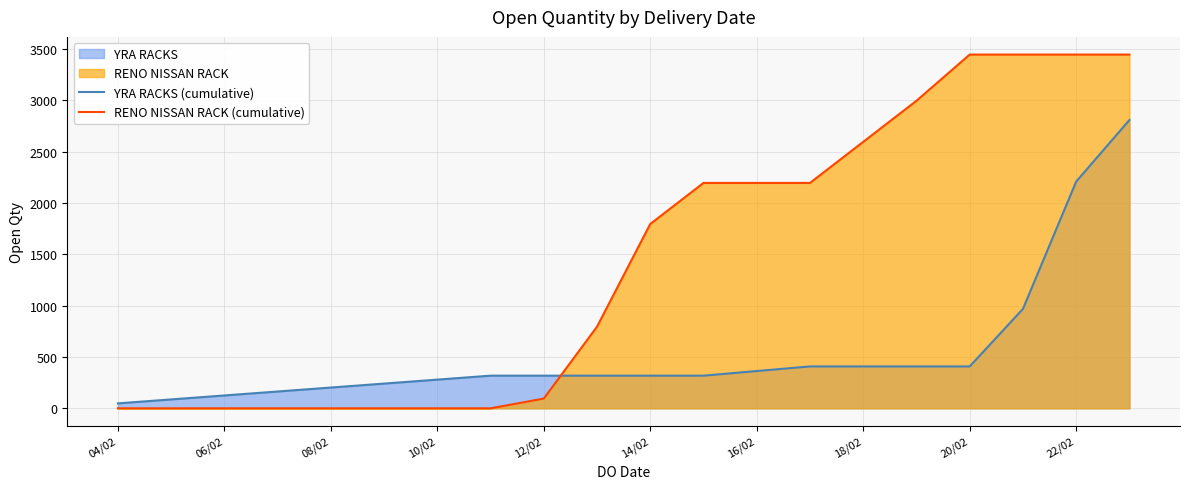

At which label is RENO NISSAN RACK (cumulative) closest to 1722?

14/02